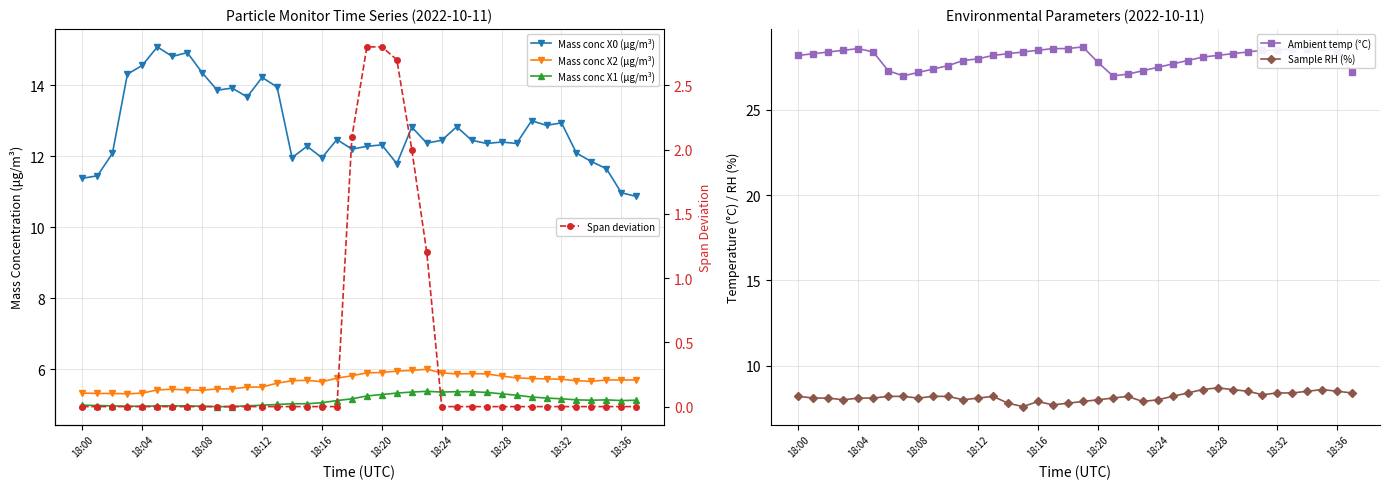

True or false: Mass conc X0 (μg/m³) and Mass conc X1 (μg/m³) intersect in this chart.

False